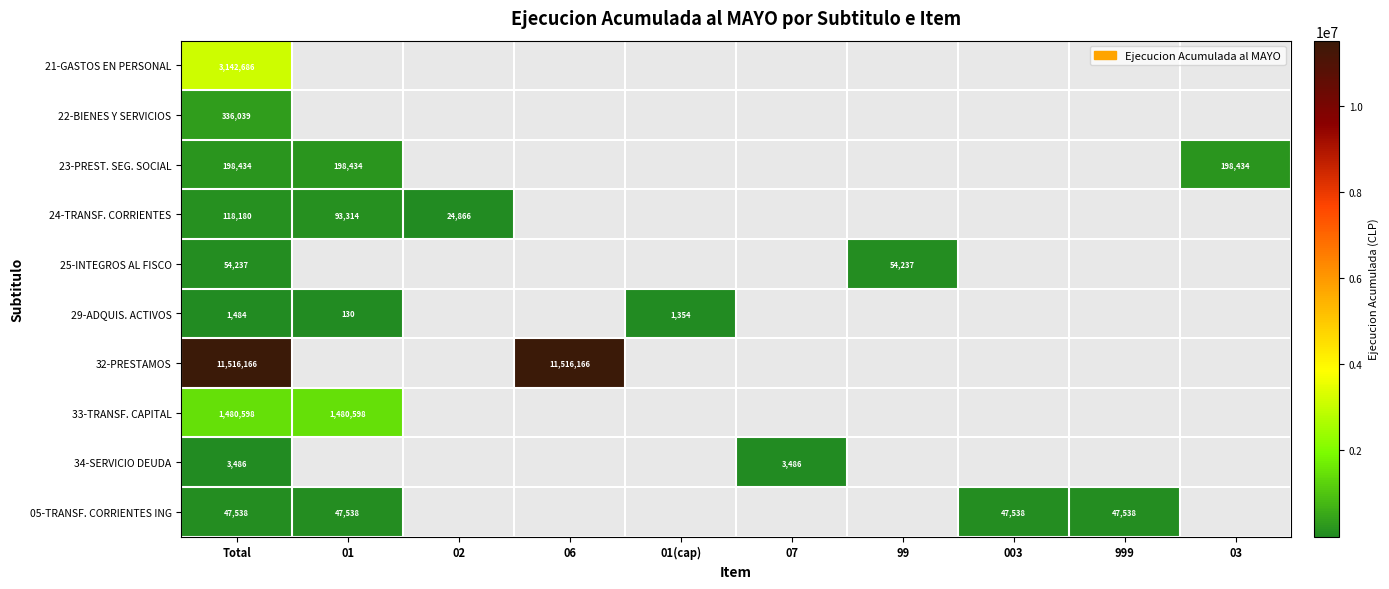

True or false: 23-PREST. SEG. SOCIAL has a value of 291552 at Total.

False